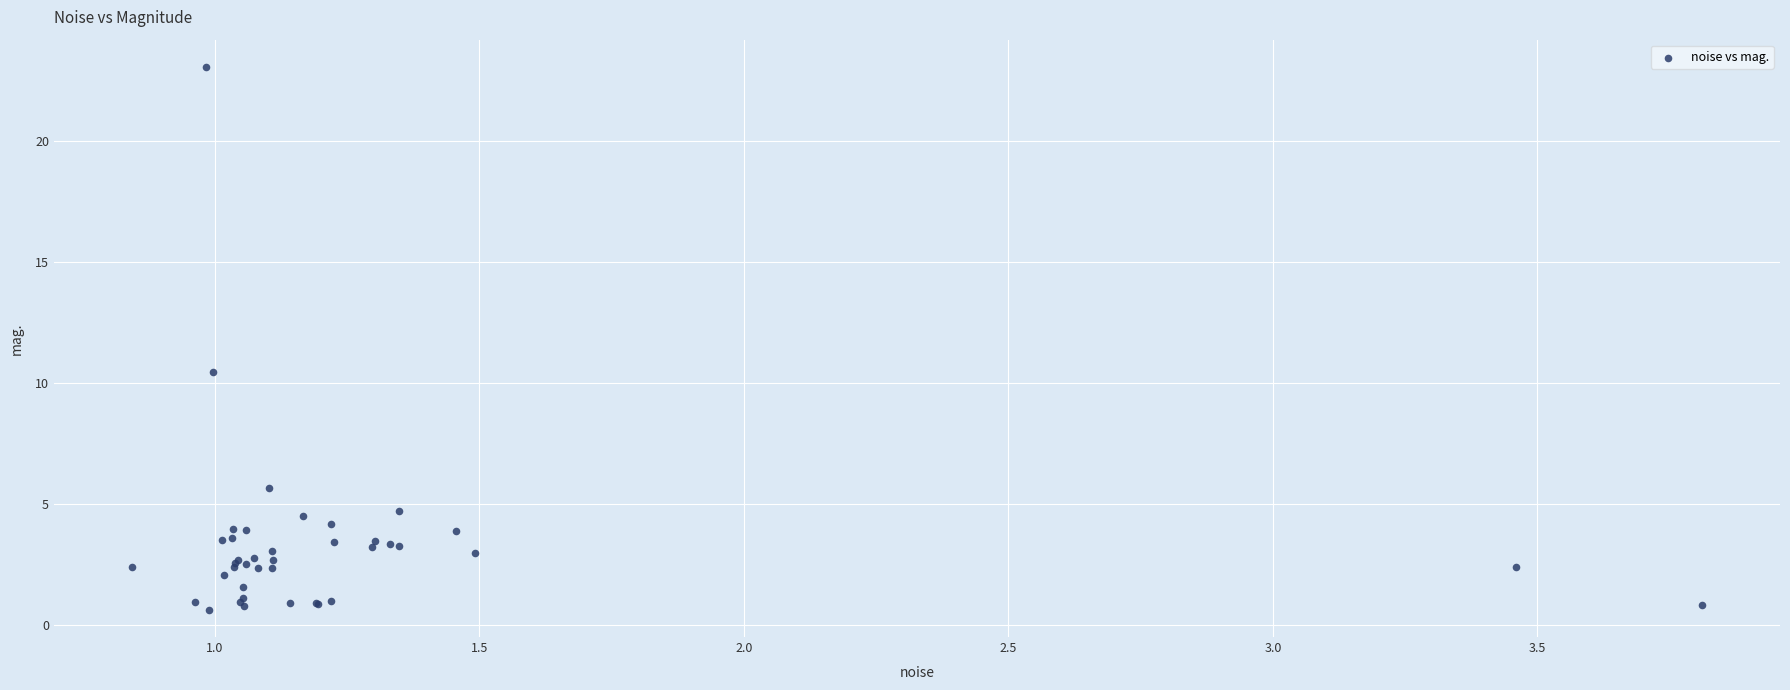

What Y value in the scatter plot is closest to 11?

10.5